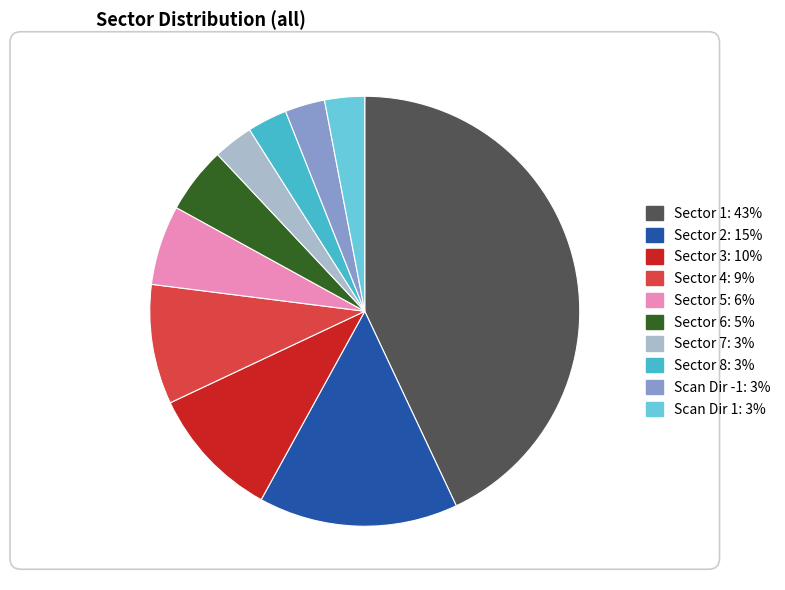

Between Scan Dir -1 and Sector 6, which is larger?

Sector 6